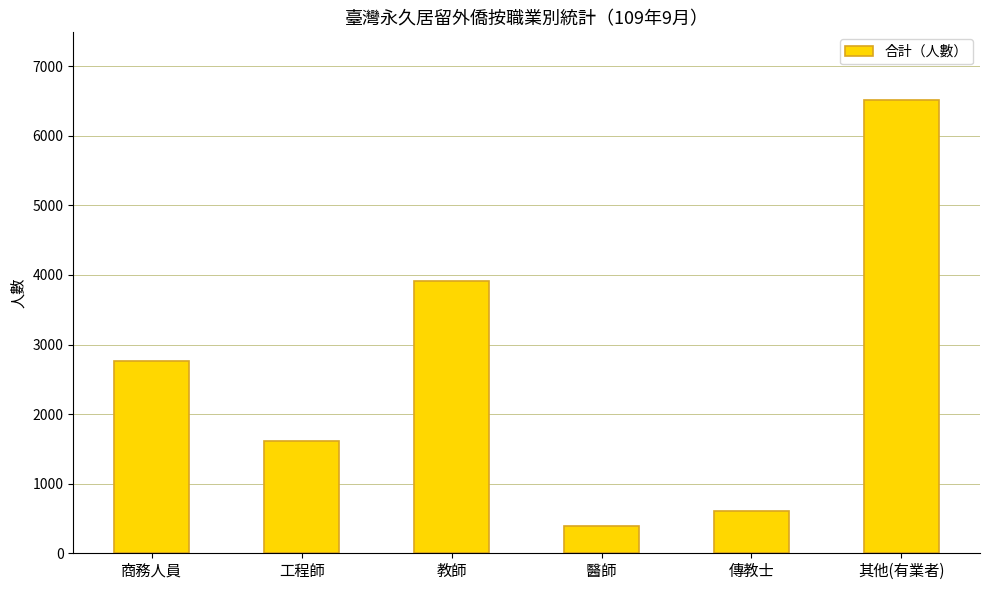

What is the difference between the values at 醫師 and 教師?

3524